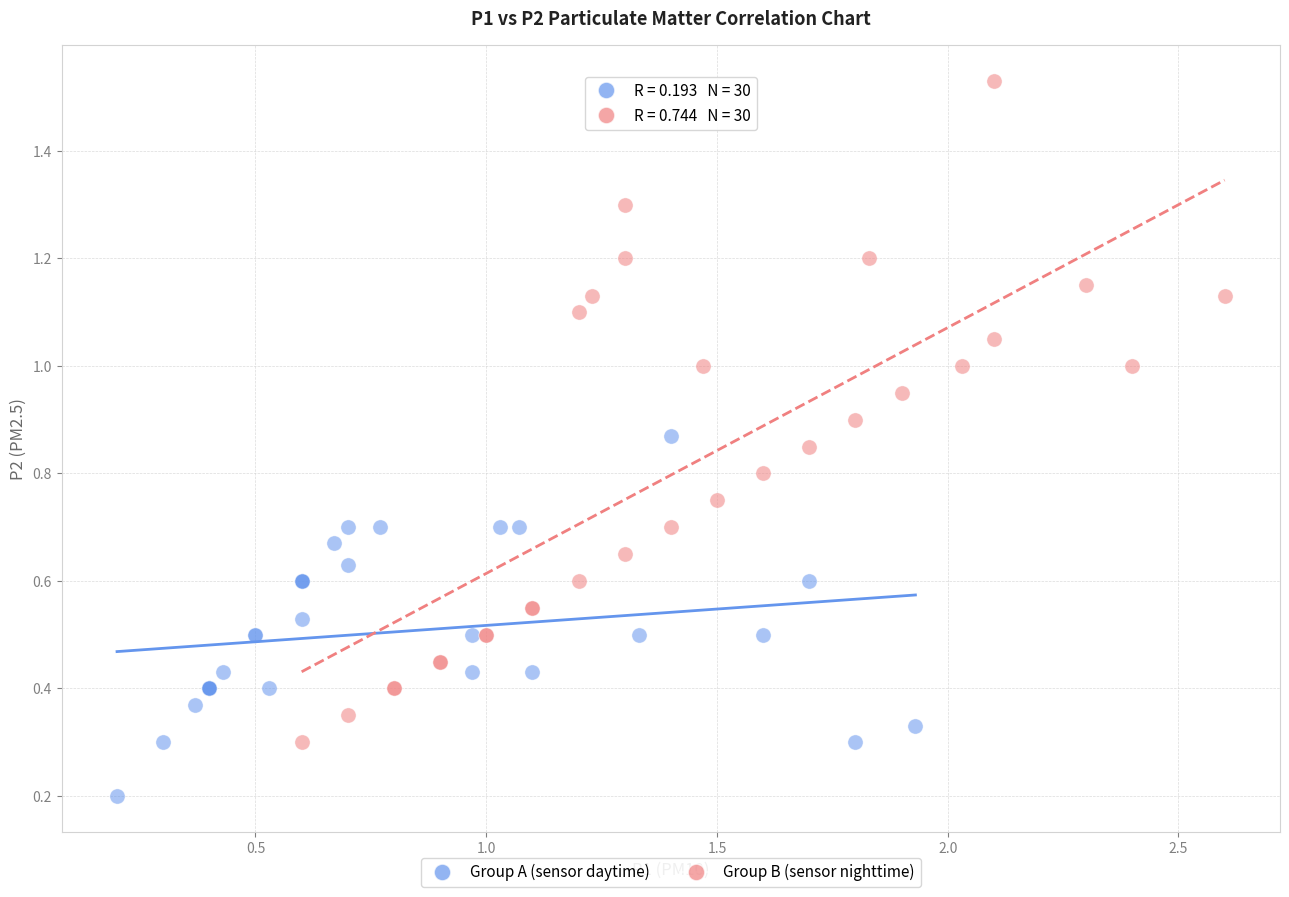

Which series has the widest spread of Y values?

Group B (sensor nighttime)